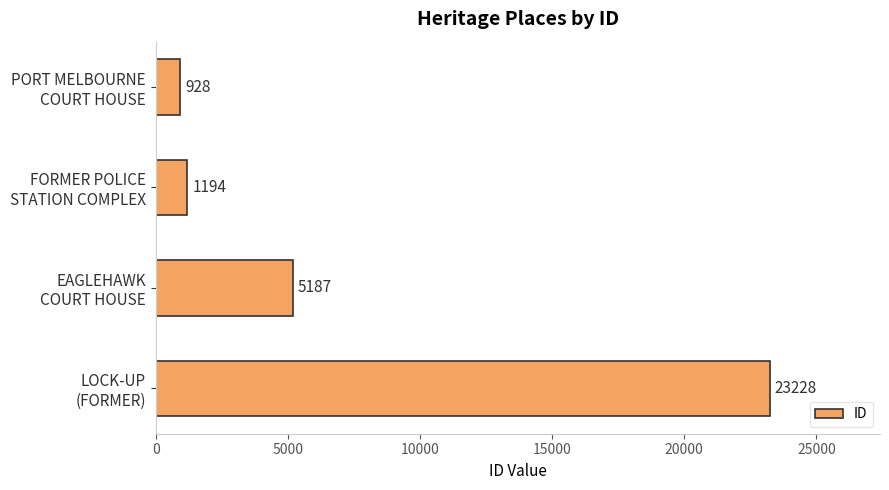

What is the difference between the second highest and second lowest values?

3993